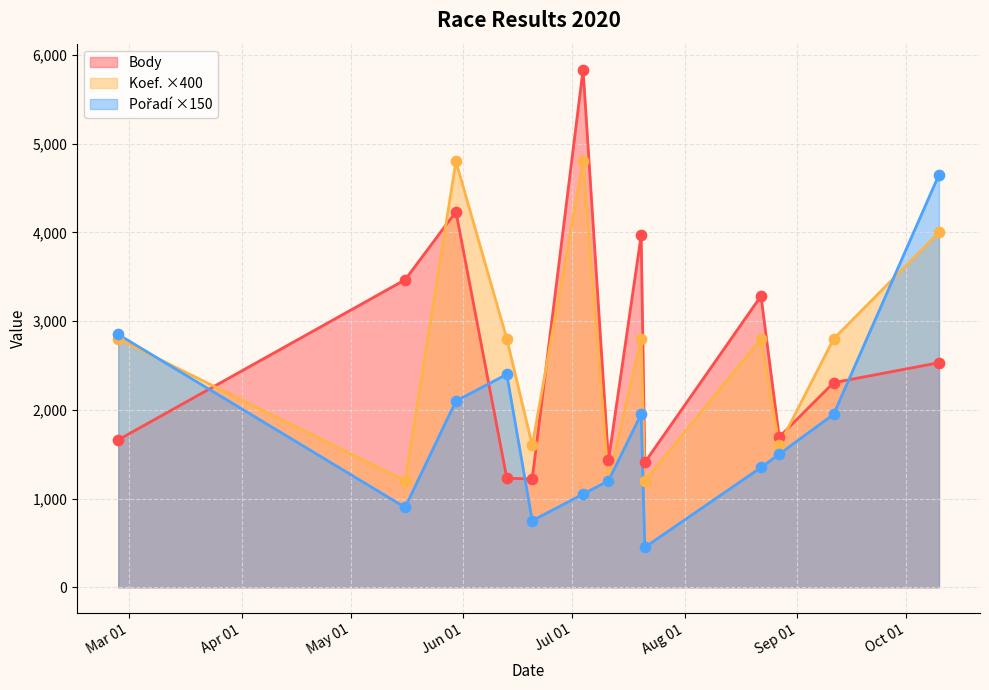

Which series contains the lowest Y value?

Poradí